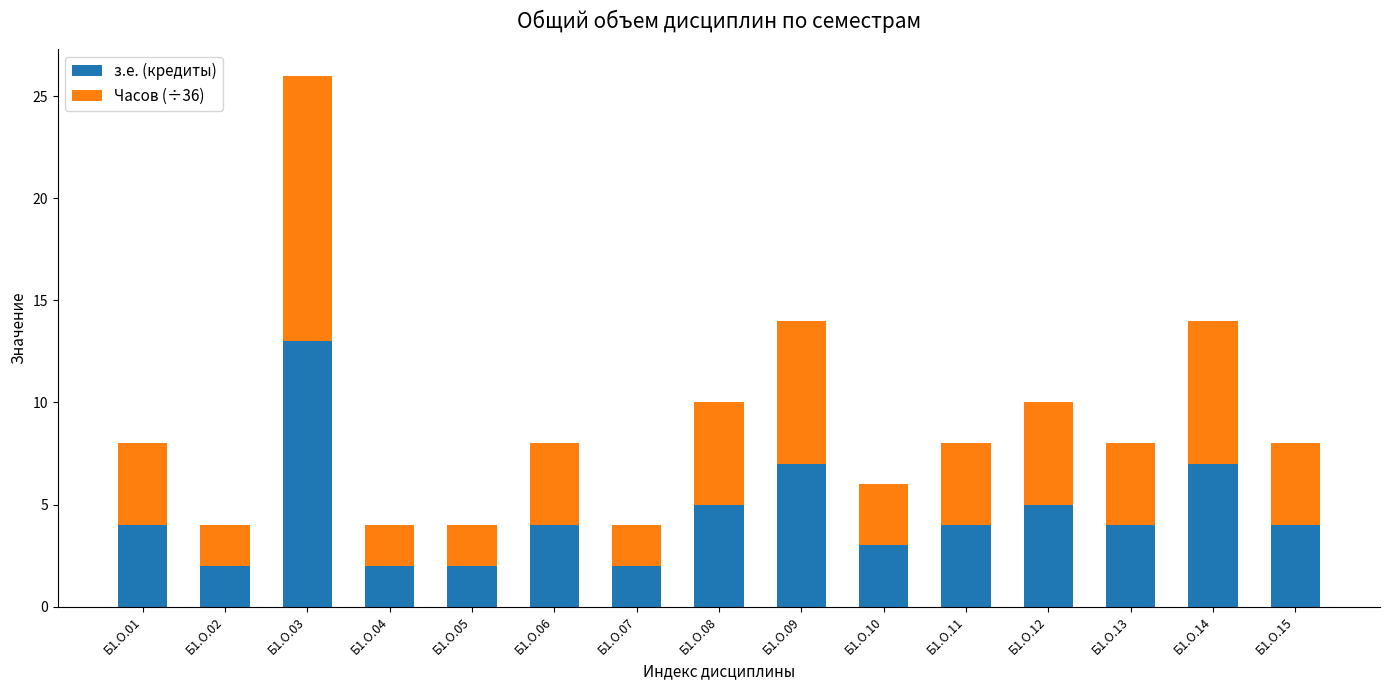

What is the maximum value for з.е. (кредиты)?

13